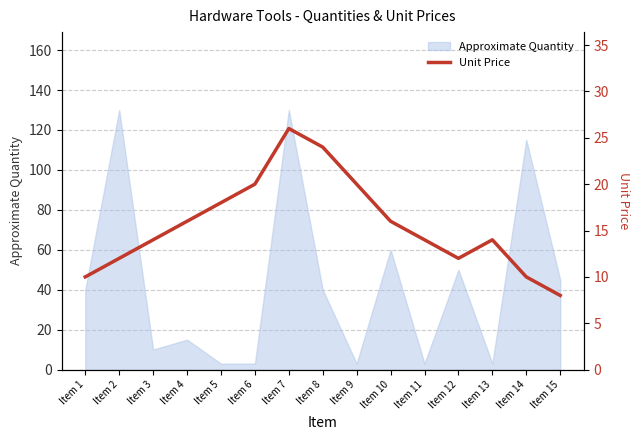

Where is Approximate Quantity nearest to the value 66?

Item 10